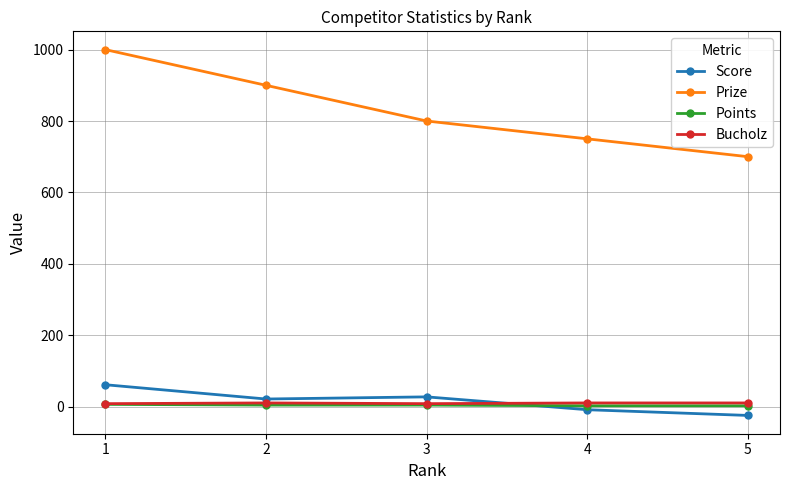

Which series changed the most between 2 and 4?

Prize